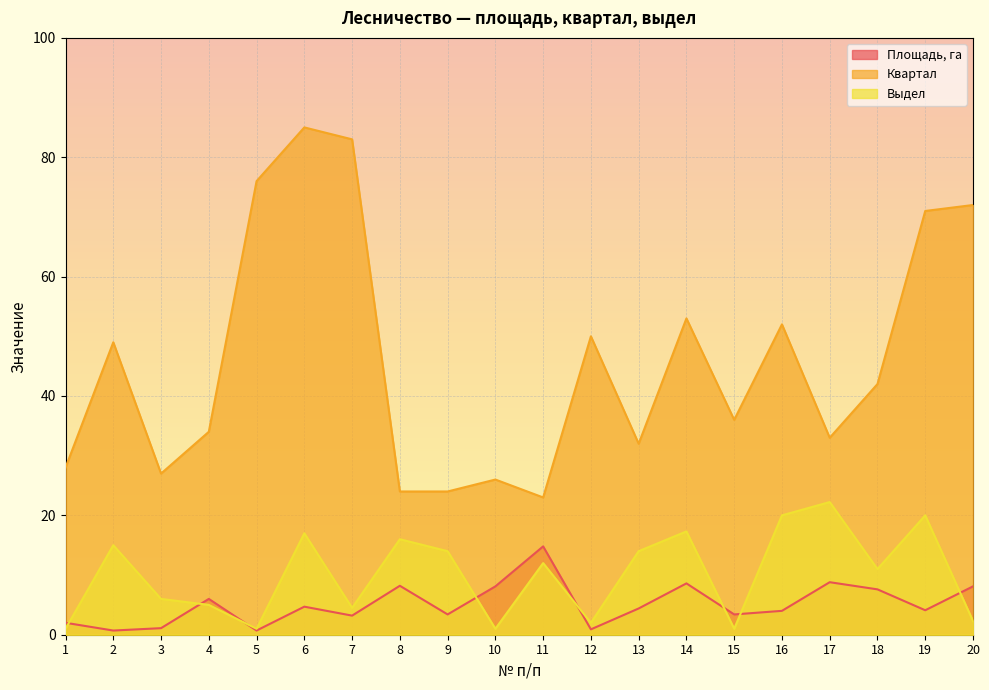

At which label is Квартал closest to 54?

14